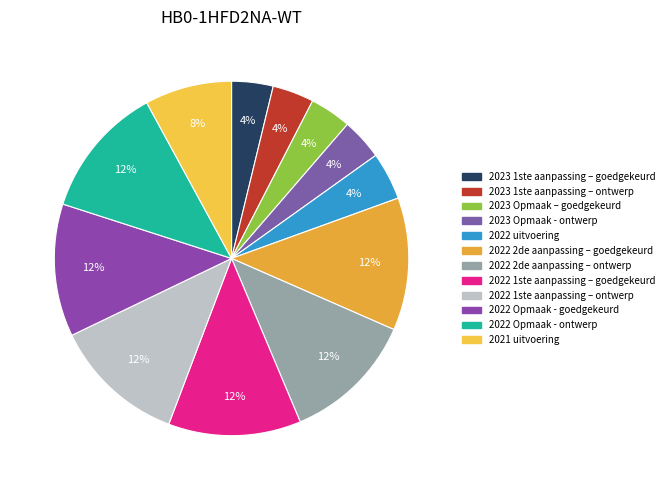

How many segments does this pie chart have?

12